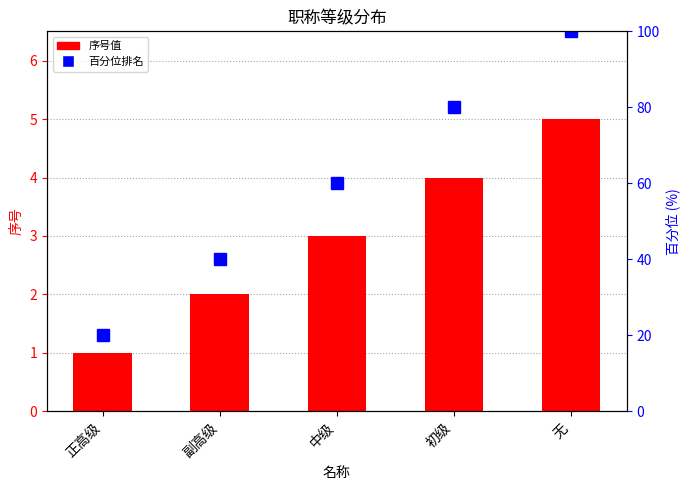

How many values in the 百分位排名 series are below 60?

2